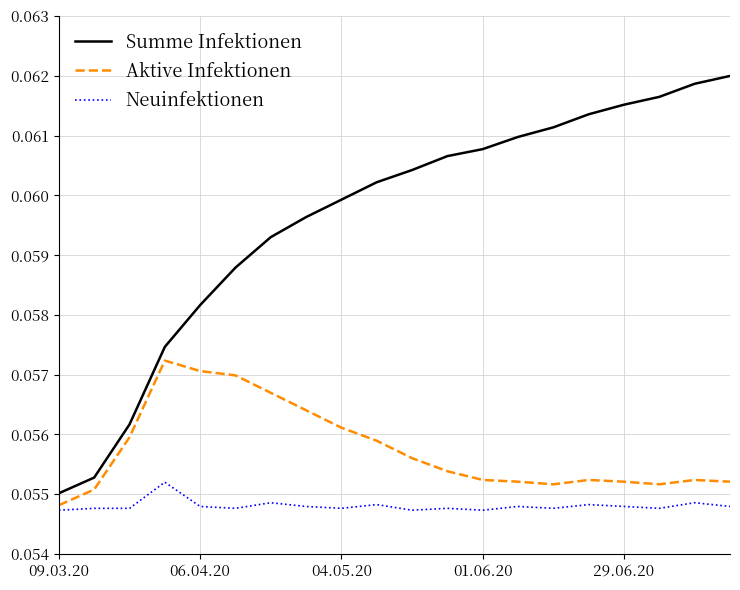

Which series has the largest total across all categories?

Summe Infektionen